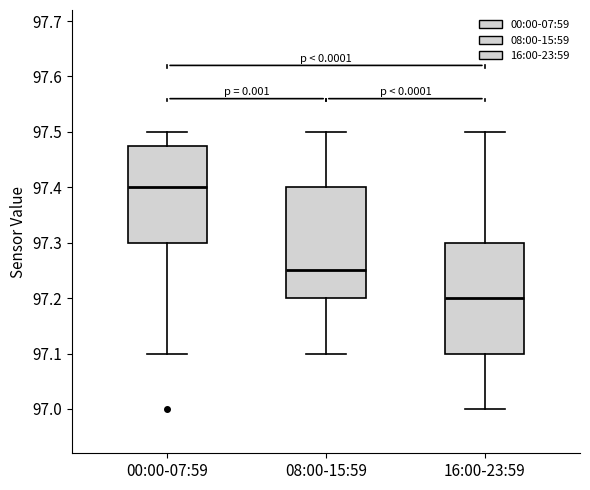

Which box has the lowest median line?

16:00-23:59